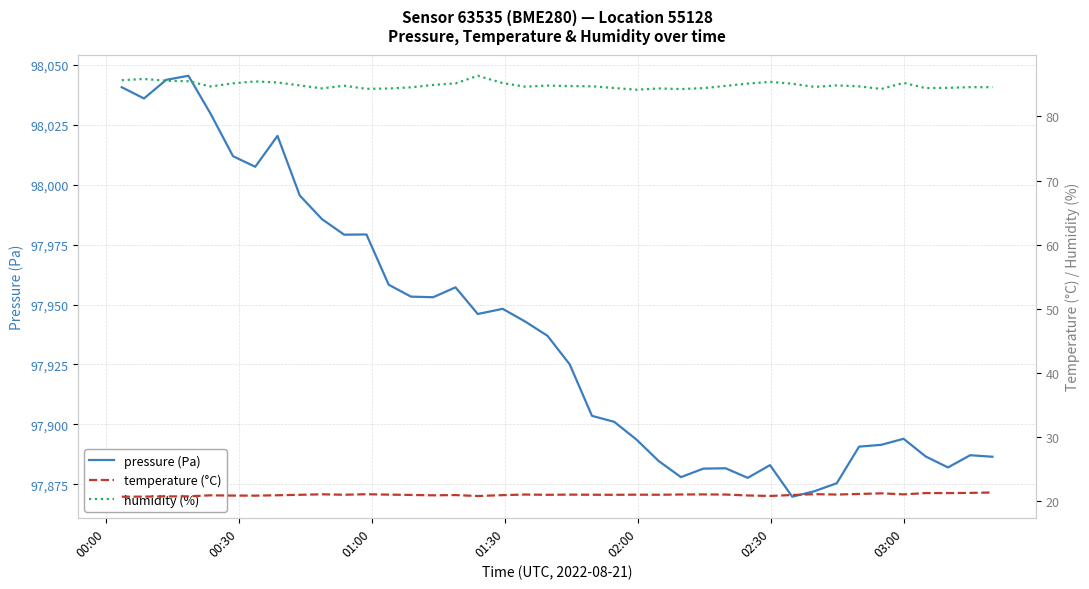

Which series has the widest spread of values?

pressure (Pa)